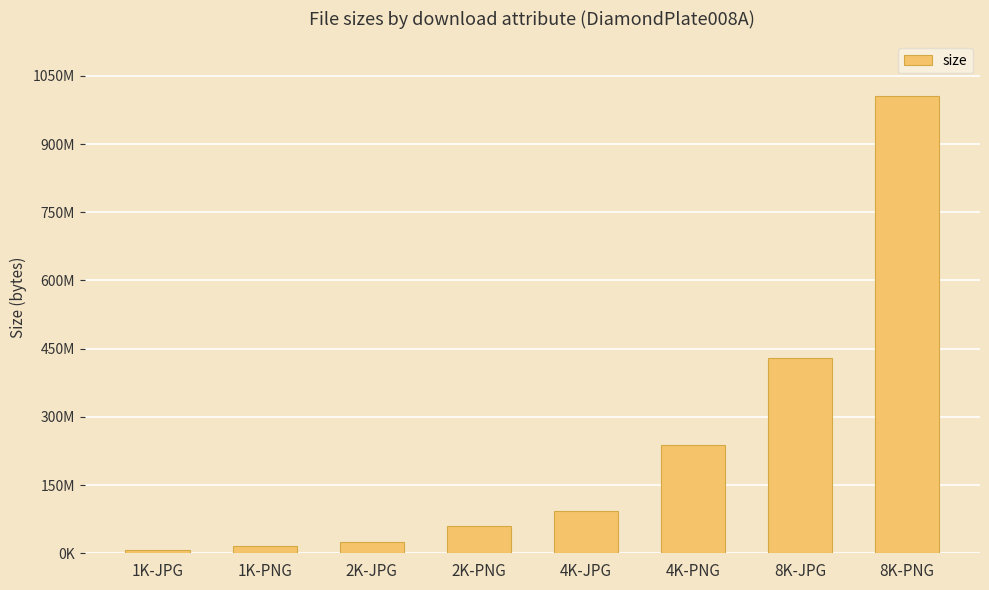

Are the bars grouped side by side (vs. stacked)?

No